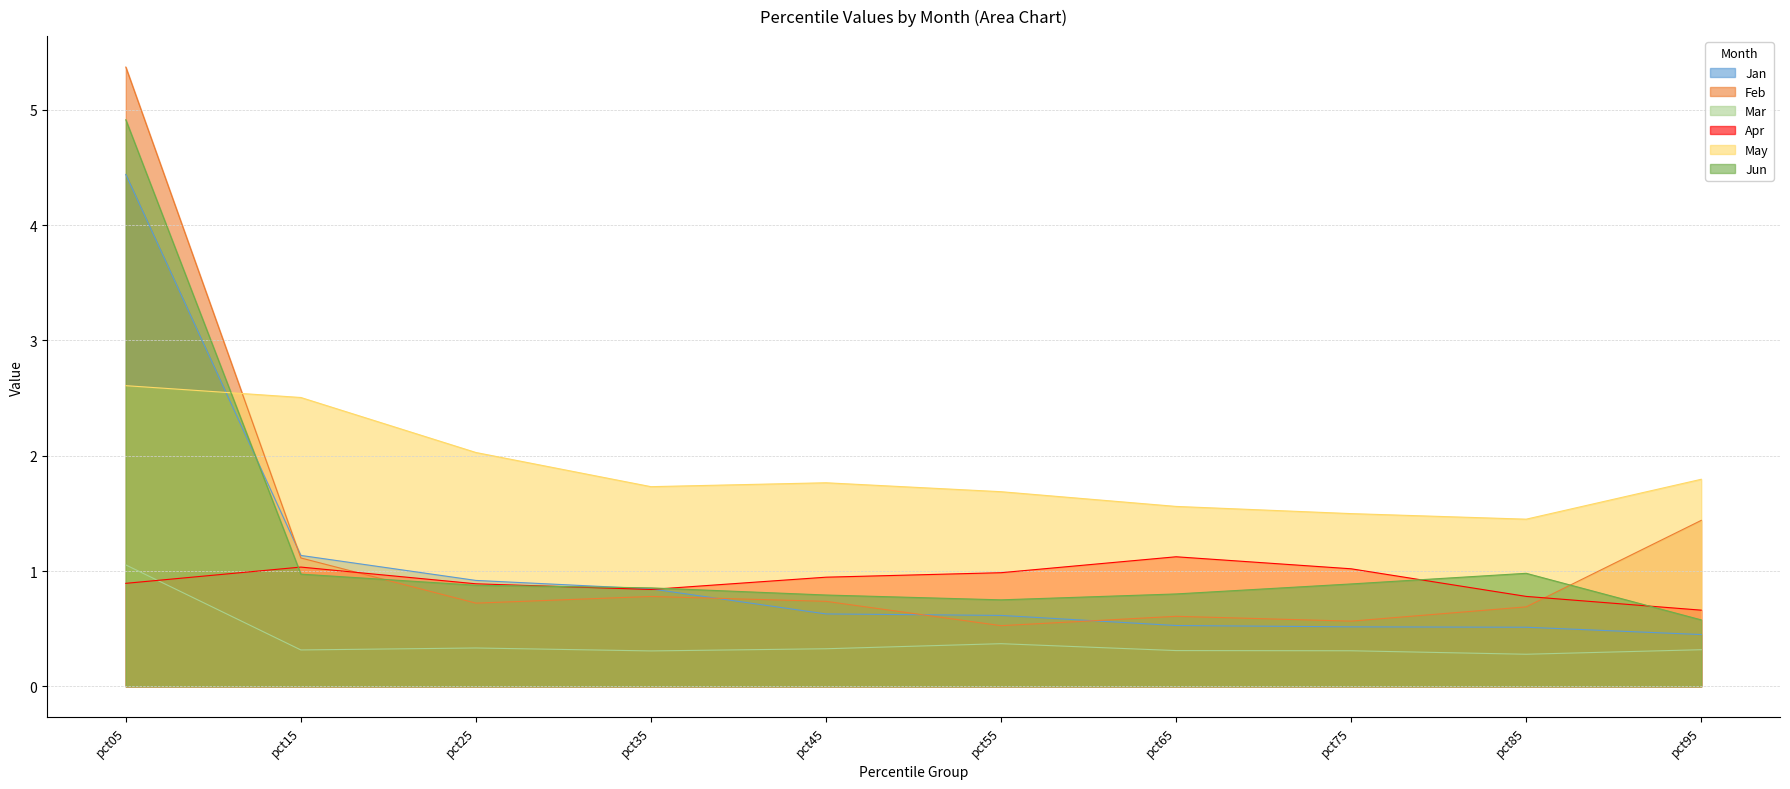

In Jun, how many points are higher than both neighbors (excluding endpoints)?

1